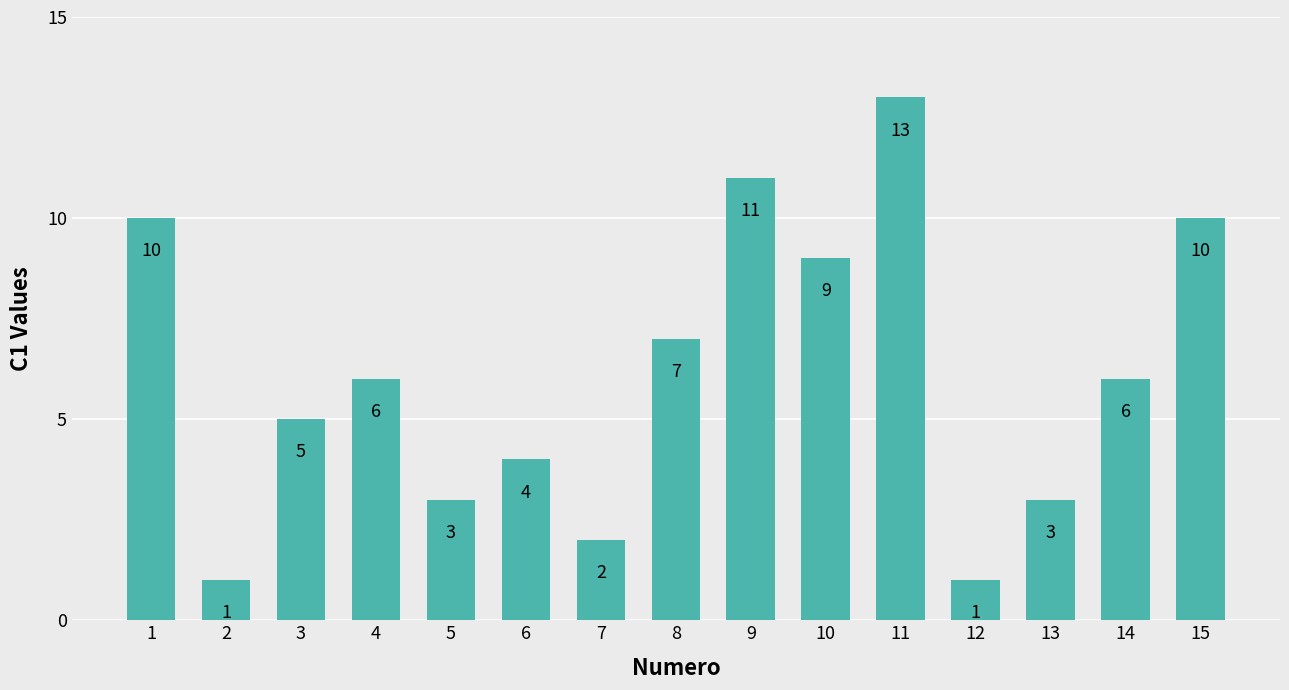

Which category has the highest value across all series?

11